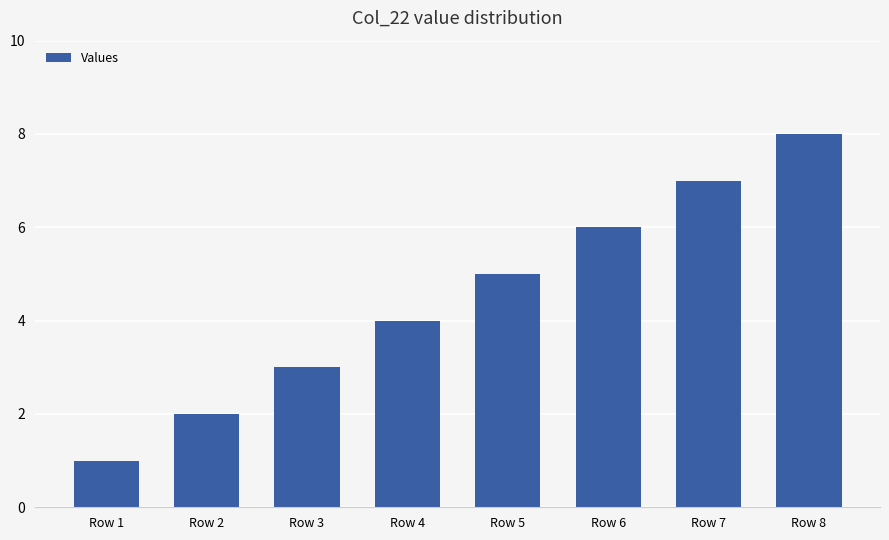

What is the change in value from Row 2 to Row 8?

+6